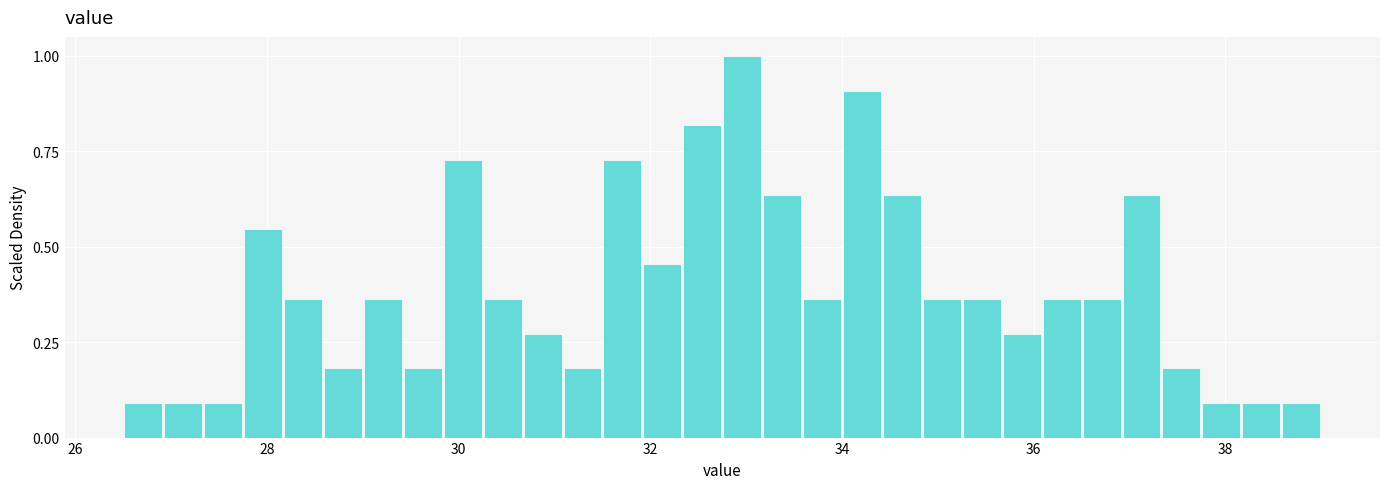

Read against the x-axis, roughly where is the centre of the tallest bar?

33.0